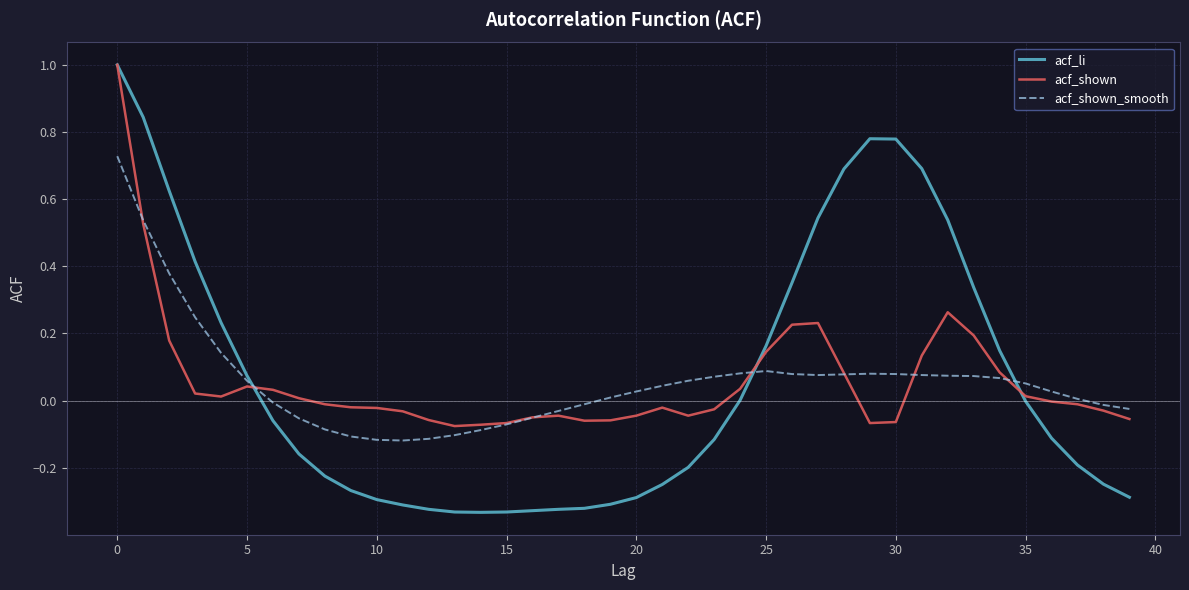

What is the maximum value shown in the chart?

1.0